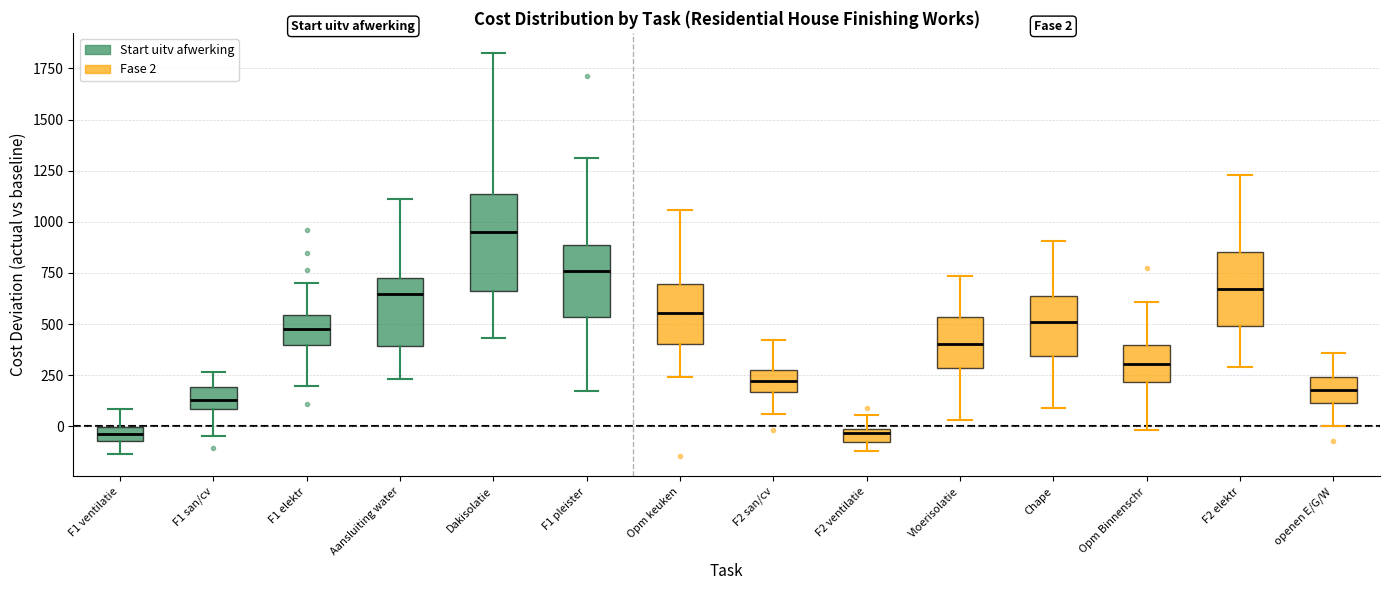

Which box's median line is the highest?

Dakisolatie